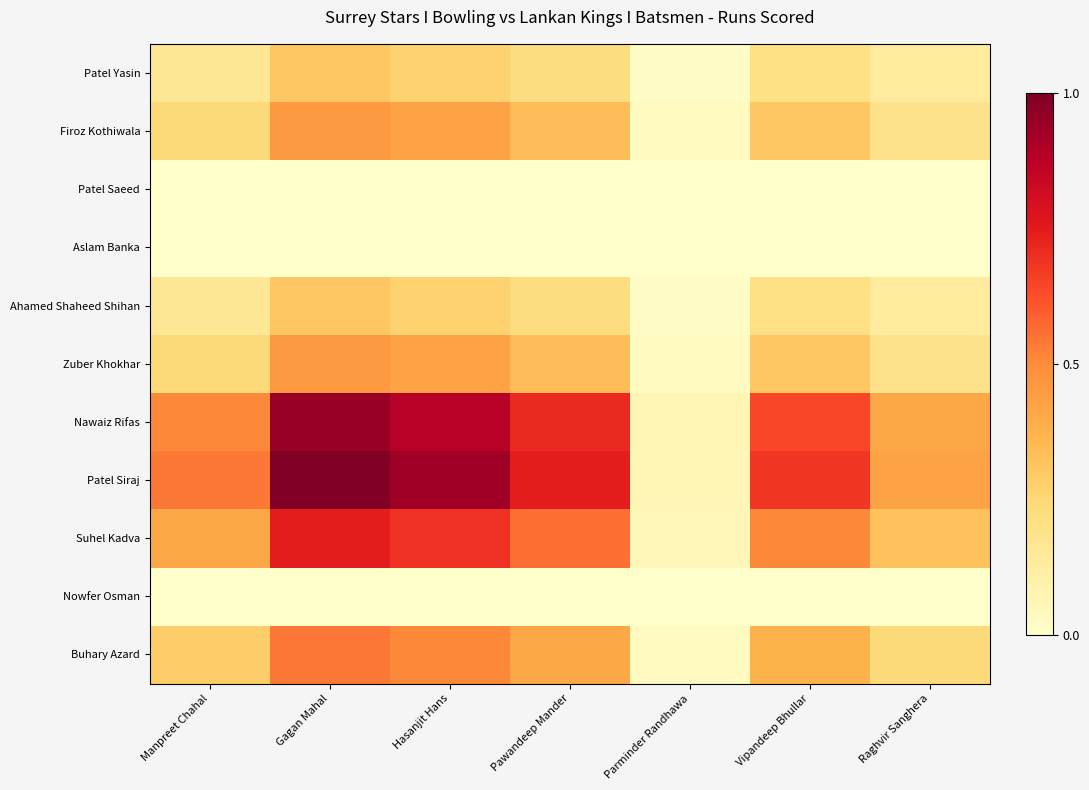

Reading left to right, what are all the values shown in this chart?

Patel Yasin: Manpreet Chahal=0.2	Gagan Mahal=0.3	Hasanjit Hans=0.3	Pawandeep Mander=0.2	Parminder Randhawa=0.0	Vipandeep Bhullar=0.2	Raghvir Sanghera=0.1
Firoz Kothiwala: Manpreet Chahal=0.2	Gagan Mahal=0.5	Hasanjit Hans=0.4	Pawandeep Mander=0.3	Parminder Randhawa=0.0	Vipandeep Bhullar=0.3	Raghvir Sanghera=0.2
Patel Saeed: Manpreet Chahal=0.0	Gagan Mahal=0.0	Hasanjit Hans=0.0	Pawandeep Mander=0.0	Parminder Randhawa=0.0	Vipandeep Bhullar=0.0	Raghvir Sanghera=0.0
Aslam Banka: Manpreet Chahal=0.0	Gagan Mahal=0.0	Hasanjit Hans=0.0	Pawandeep Mander=0.0	Parminder Randhawa=0.0	Vipandeep Bhullar=0.0	Raghvir Sanghera=0.0
Ahamed Shaheed Shihan: Manpreet Chahal=0.2	Gagan Mahal=0.3	Hasanjit Hans=0.3	Pawandeep Mander=0.2	Parminder Randhawa=0.0	Vipandeep Bhullar=0.2	Raghvir Sanghera=0.1
Zuber Khokhar: Manpreet Chahal=0.2	Gagan Mahal=0.5	Hasanjit Hans=0.4	Pawandeep Mander=0.3	Parminder Randhawa=0.0	Vipandeep Bhullar=0.3	Raghvir Sanghera=0.2
Nawaiz Rifas: Manpreet Chahal=0.5	Gagan Mahal=0.9	Hasanjit Hans=0.9	Pawandeep Mander=0.7	Parminder Randhawa=0.1	Vipandeep Bhullar=0.6	Raghvir Sanghera=0.4
Patel Siraj: Manpreet Chahal=0.5	Gagan Mahal=1.0	Hasanjit Hans=0.9	Pawandeep Mander=0.7	Parminder Randhawa=0.1	Vipandeep Bhullar=0.7	Raghvir Sanghera=0.4
Suhel Kadva: Manpreet Chahal=0.4	Gagan Mahal=0.7	Hasanjit Hans=0.7	Pawandeep Mander=0.6	Parminder Randhawa=0.1	Vipandeep Bhullar=0.5	Raghvir Sanghera=0.3
Nowfer Osman: Manpreet Chahal=0.0	Gagan Mahal=0.0	Hasanjit Hans=0.0	Pawandeep Mander=0.0	Parminder Randhawa=0.0	Vipandeep Bhullar=0.0	Raghvir Sanghera=0.0
Buhary Azard: Manpreet Chahal=0.3	Gagan Mahal=0.5	Hasanjit Hans=0.5	Pawandeep Mander=0.4	Parminder Randhawa=0.0	Vipandeep Bhullar=0.4	Raghvir Sanghera=0.2